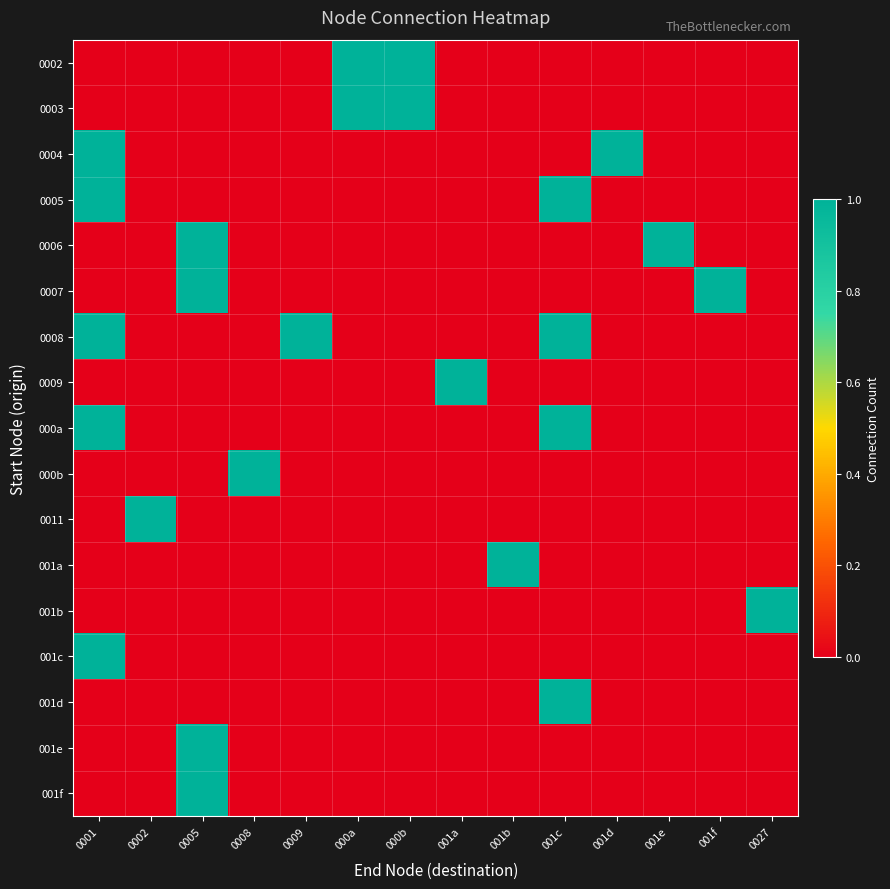

At how many categories does at least one series exceed 0?

14